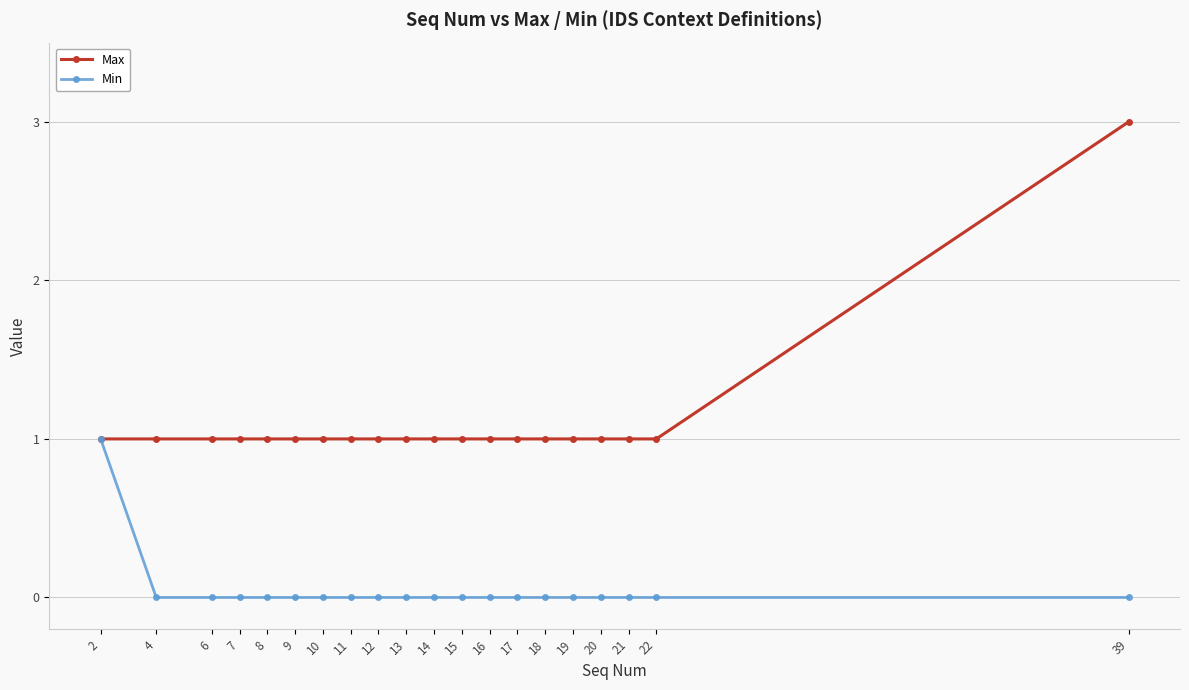

What is the total value across all series at 15?

1